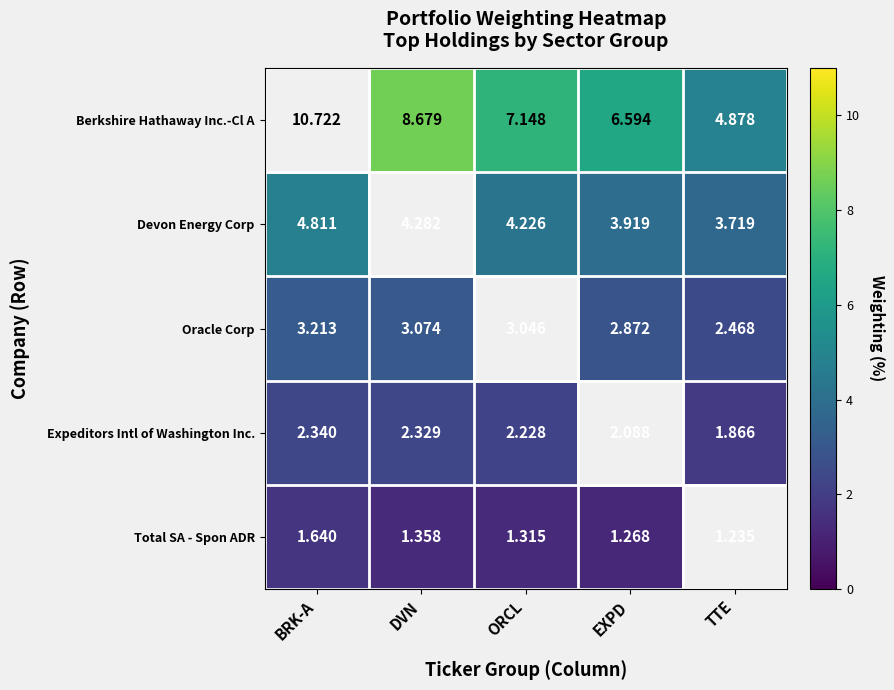

Which series has the largest range (max minus min)?

Berkshire Hathaway Inc.-Cl A